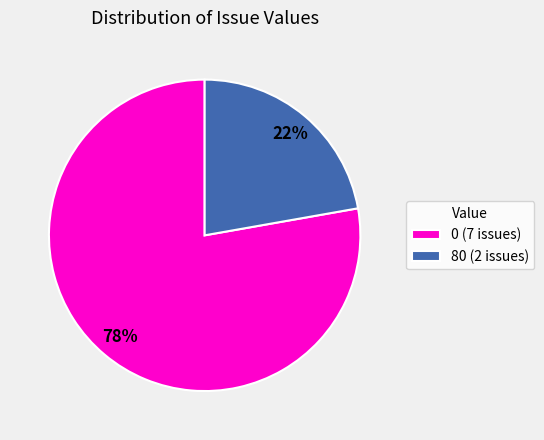

The 0 (7 issues) slice represents 90% of the pie. True or false?

False